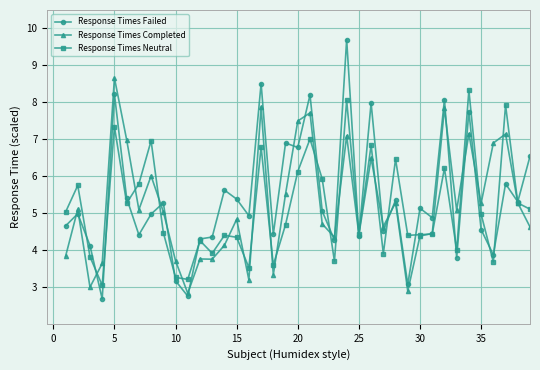

What are all the series names shown in the legend?

Response Times Failed, Response Times Completed, Response Times Neutral